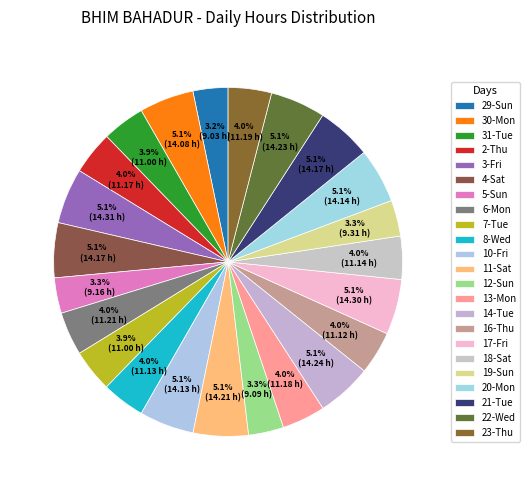

Count the number of slices in the pie.

23